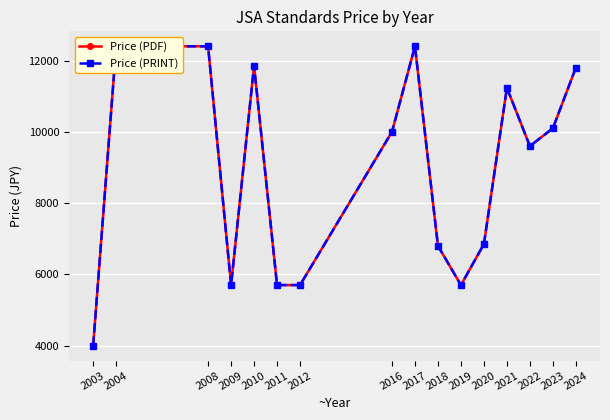

Between 2021 and 2024, which series saw the biggest shift?

Price (PDF)